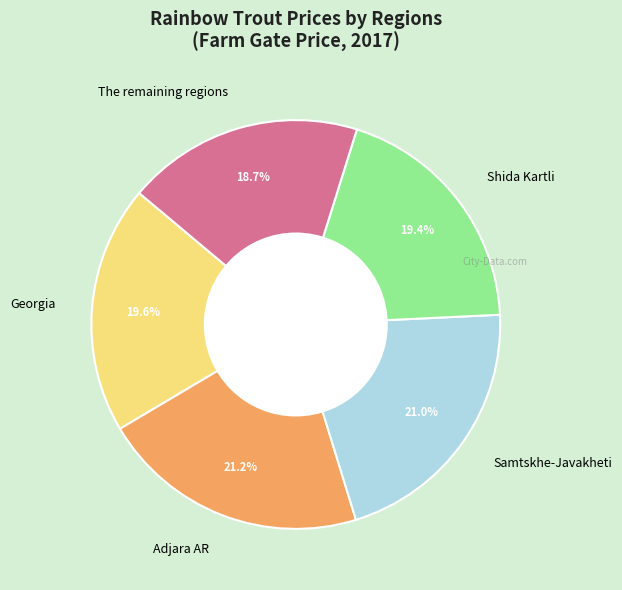

Which category has the smallest portion of the pie?

The remaining regions